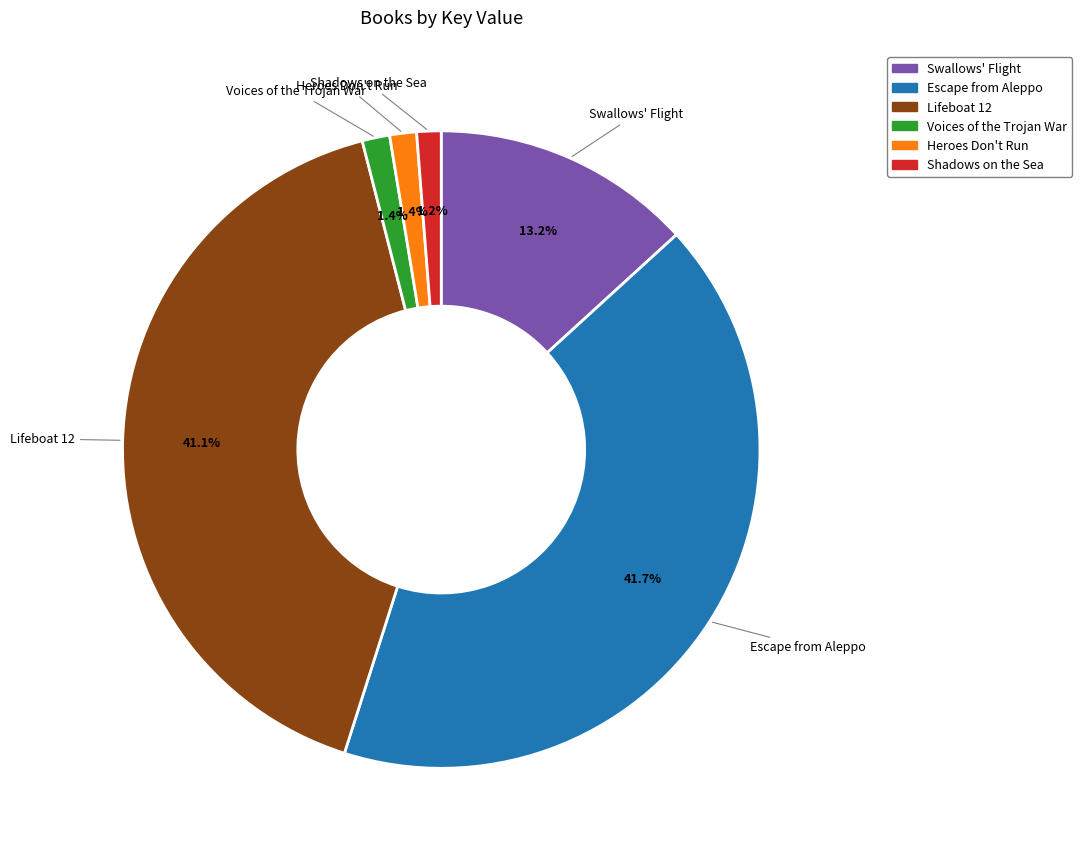

How many segments does this pie chart have?

6